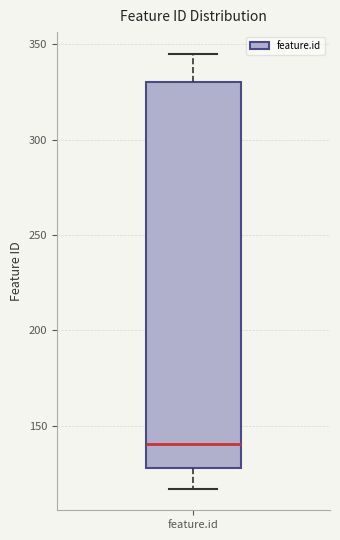

Read this box plot against the y-axis: the position of the median line, the range covered by the box, and the ends of both whiskers. The values are not printed on the chart, so give them approximately, as read against the axis.

median 140, box 130 to 330, whiskers 115 to 345